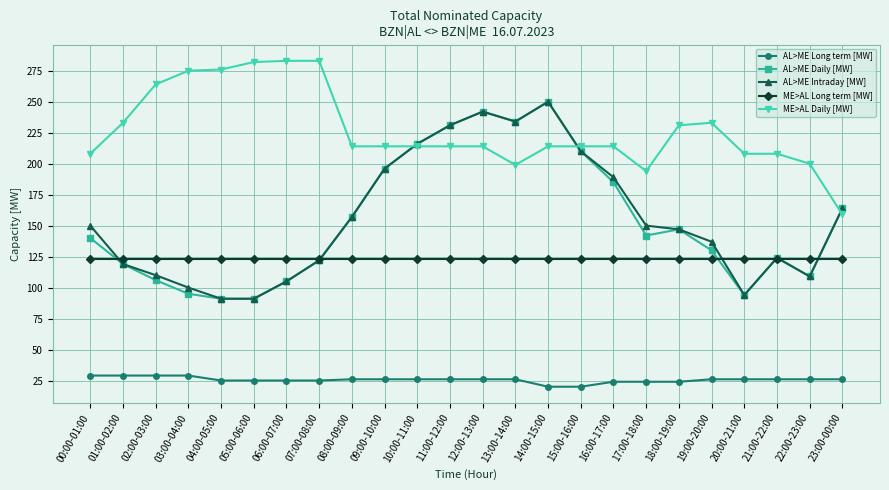

Is it true that AL>ME Long term [MW] equals 20 at 14:00-15:00?

True